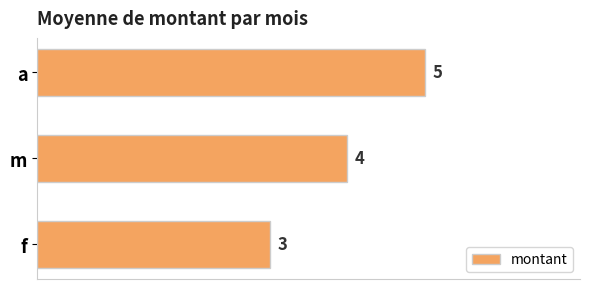

What is the change in value from f to a?

+2